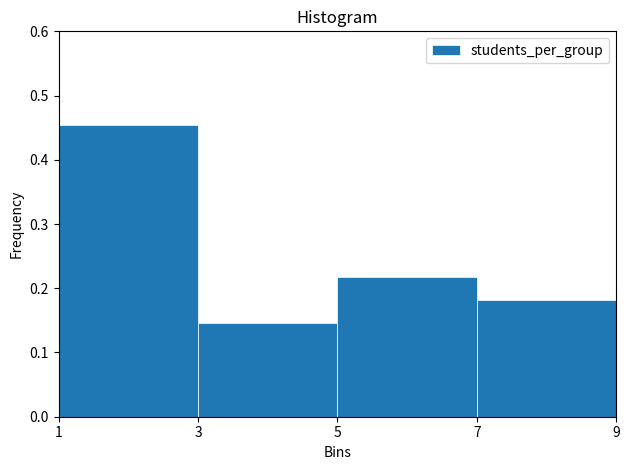

Reading left to right, transcribe this chart: for each bar, give the range it covers on the x-axis and its height. The values are not printed on the chart, so give them approximately, as read against the axis.

1 to 3: 0.45
3 to 5: 0.15
5 to 7: 0.22
7 to 9: 0.18